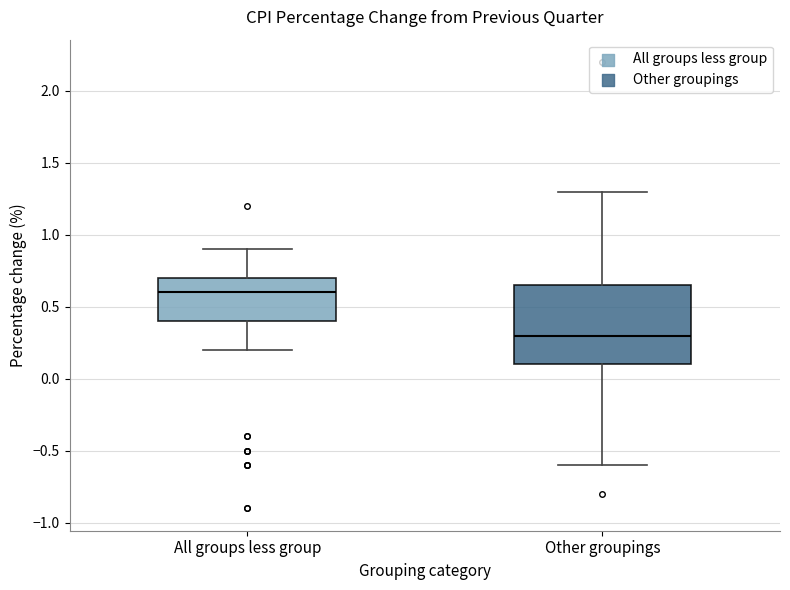

Reading left to right, transcribe this box plot: for each box, give where its median line is, the range the box spans, and where its two whiskers end, as read against the y-axis. The values are not printed on the chart, so give them approximately, as read against the axis.

All groups less group: median 0.60, box 0.40 to 0.70, whiskers 0.20 to 0.90
Other groupings: median 0.30, box 0.10 to 0.65, whiskers -0.60 to 1.30